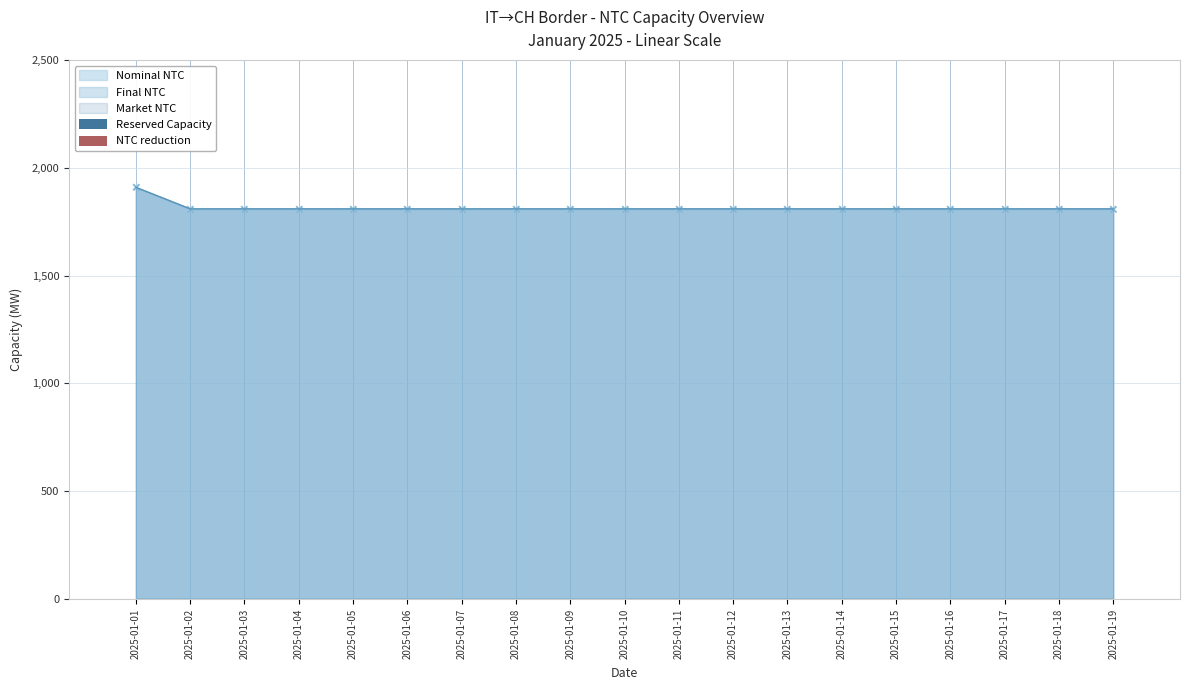

Is it true that Final NTC equals 966 at 2025-01-03?

False